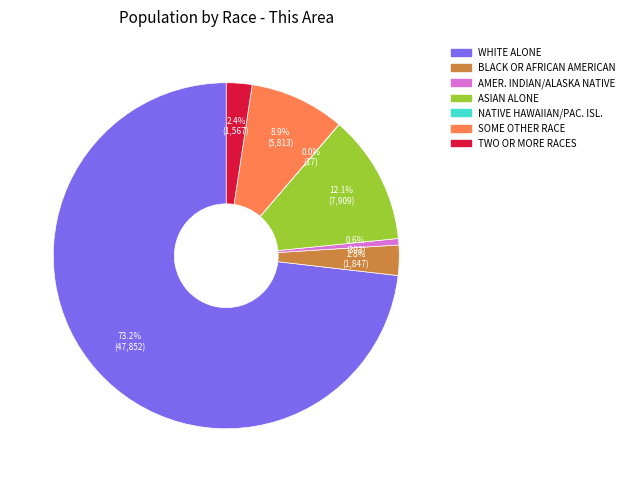

Does any single category account for the majority?

Yes